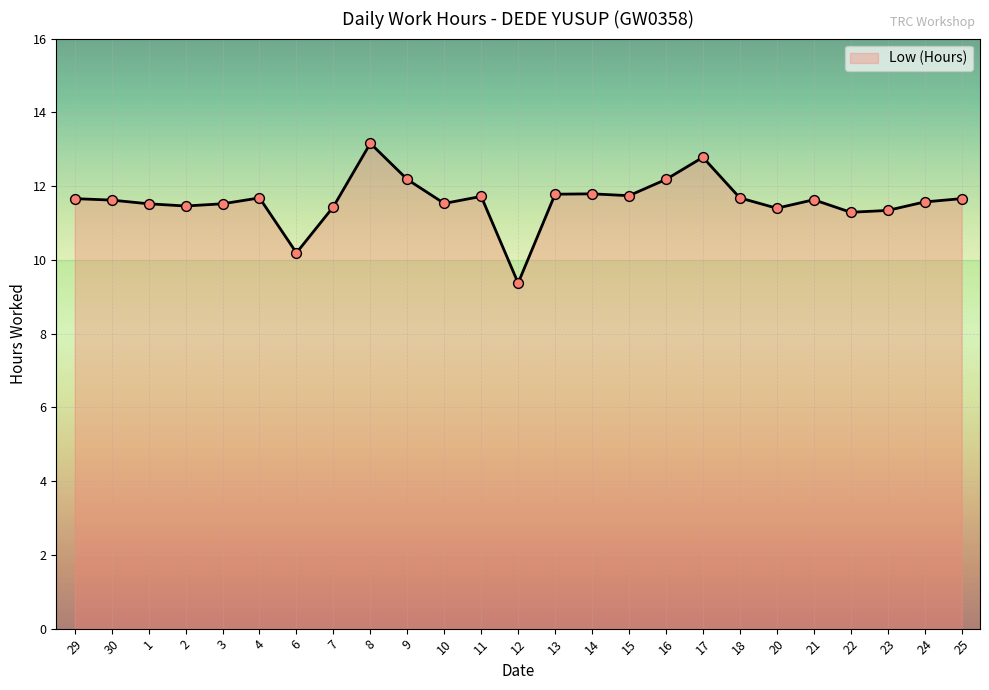

Approximately how many times larger is the value at 3 compared to 14?

1.0